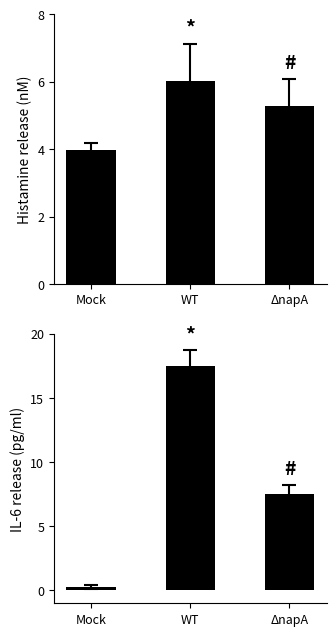

Is the value of SDS_P1 at Mock greater than the value of SDS_P2 at ΔnapA?

No